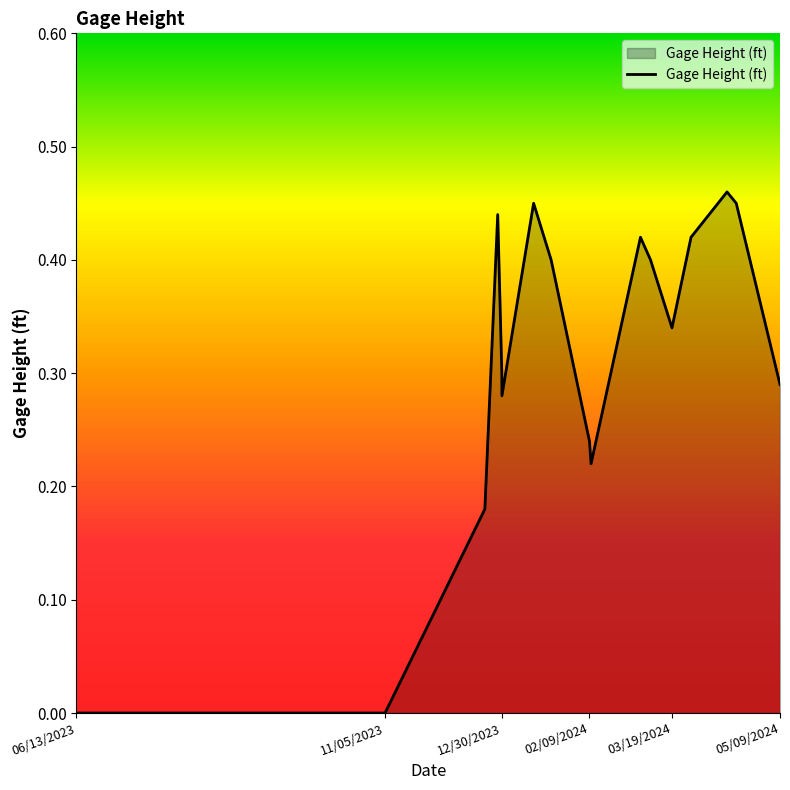

True or false: the data has more than 2 interior local peaks.

True